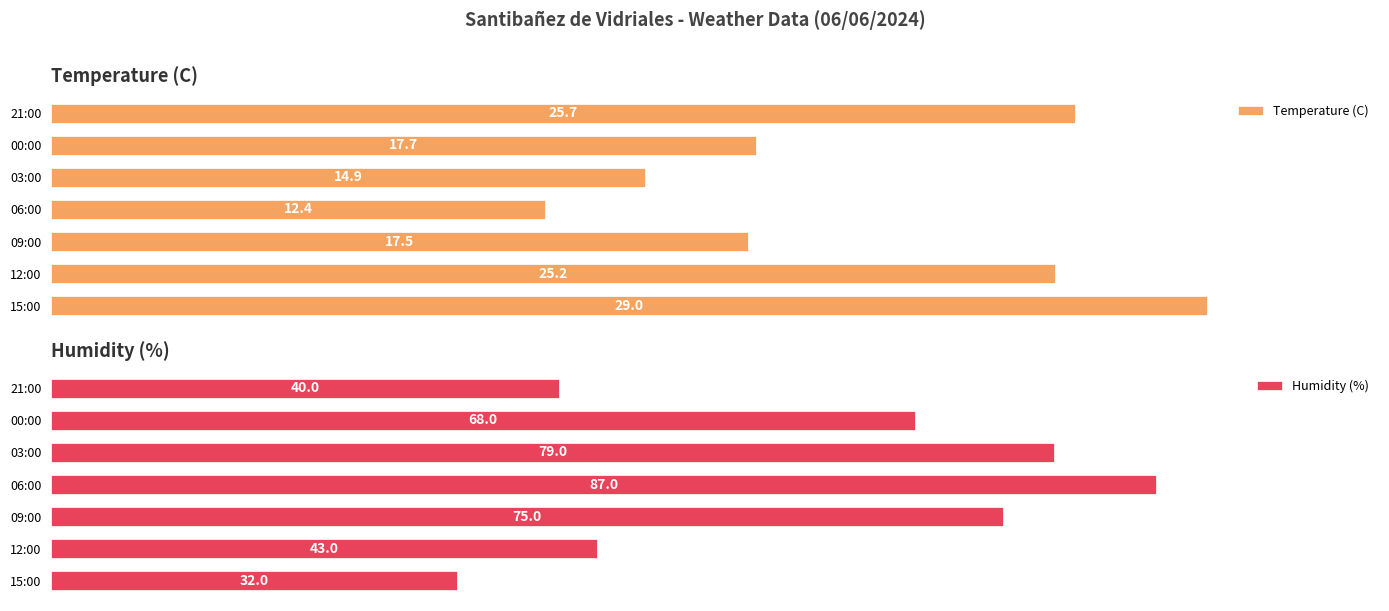

What are all the series names shown in the legend?

Temperature (C), Humidity (%)